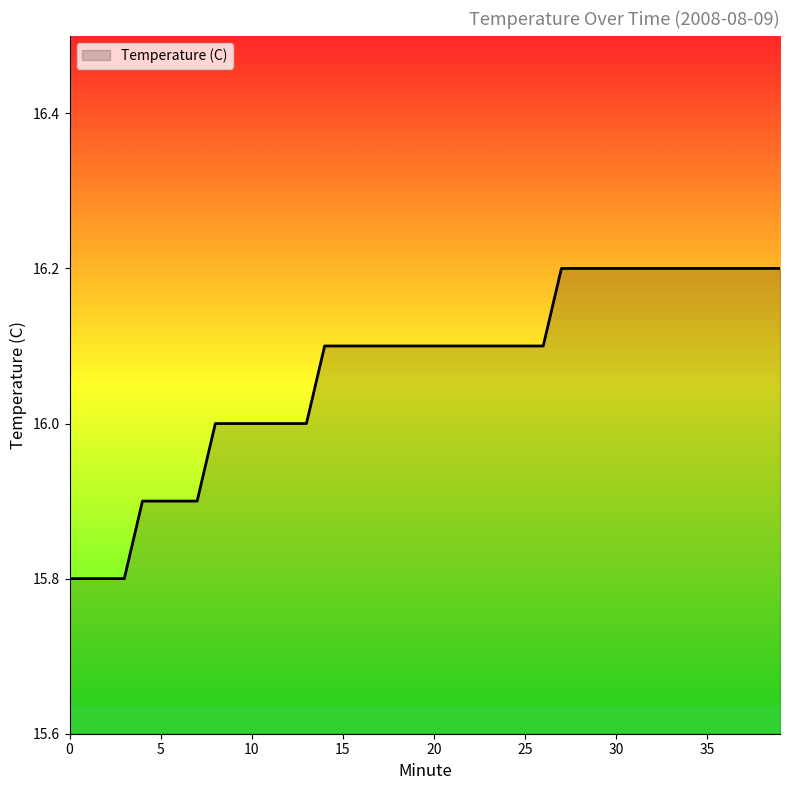

How many values are between 16 and 17?

32